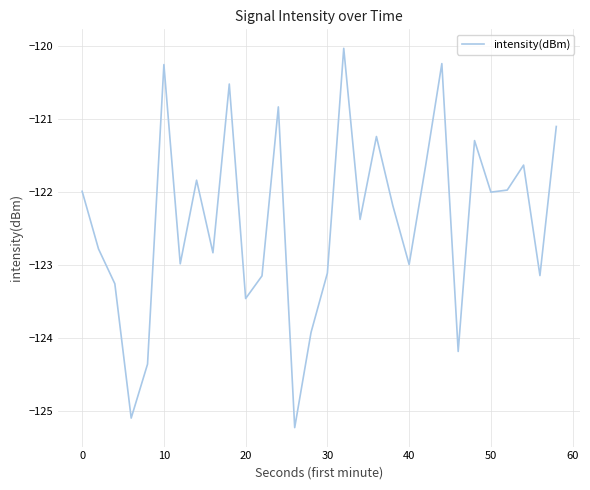

What is the difference between the maximum and minimum values?

5.2